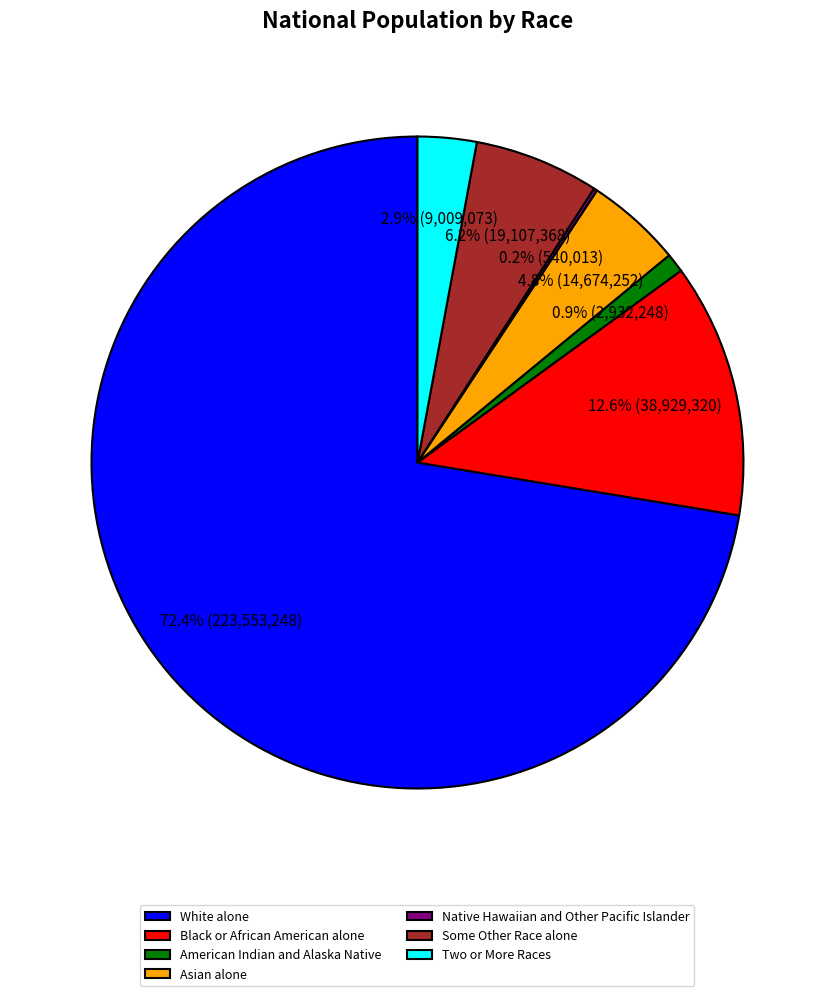

What is the largest slice in the pie chart?

White alone